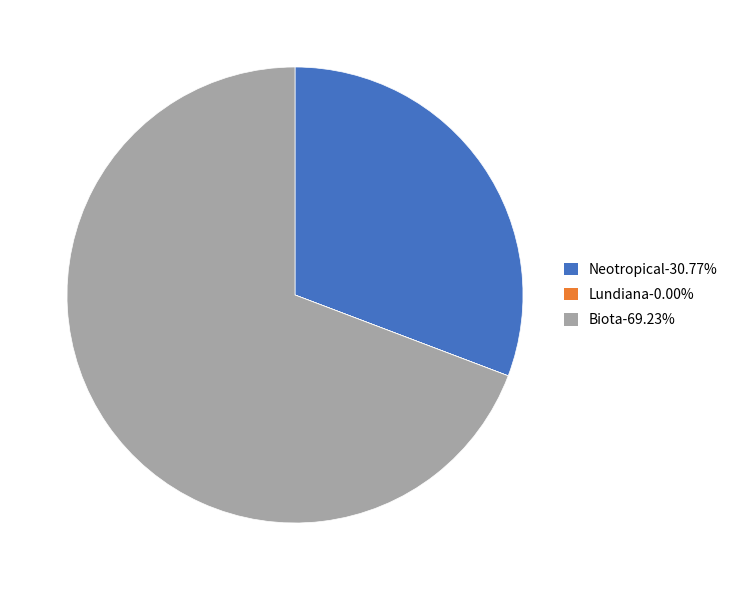

What is the ratio of the value at Neotropical-30.77% to the value at Biota-69.23%?

0.4